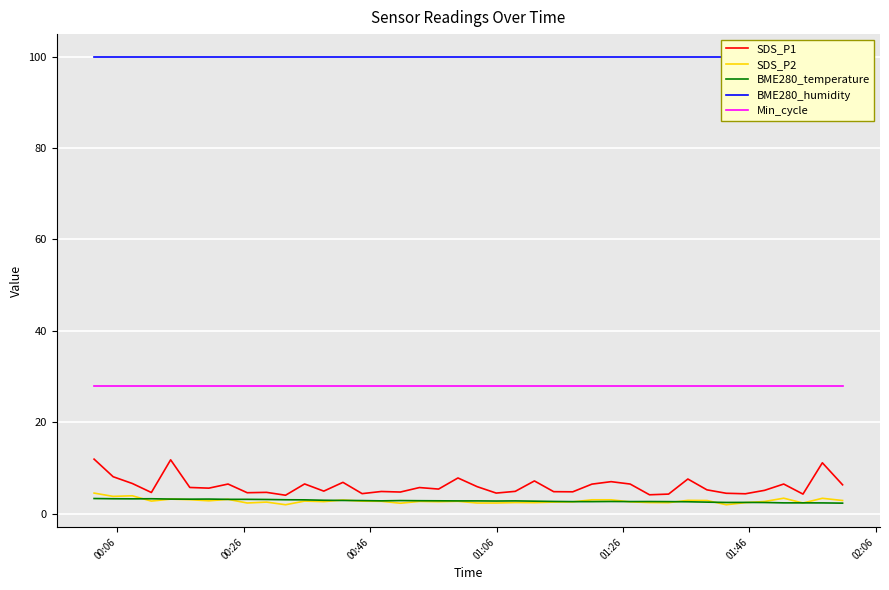

What is the highest value of the SDS_P1 series?

11.9